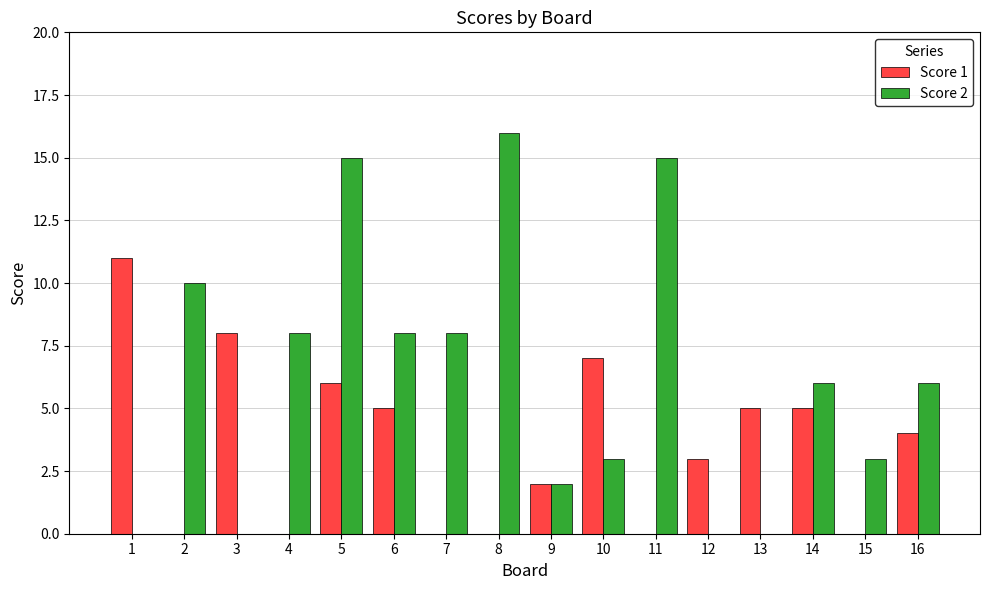

How many groups of bars are there?

16